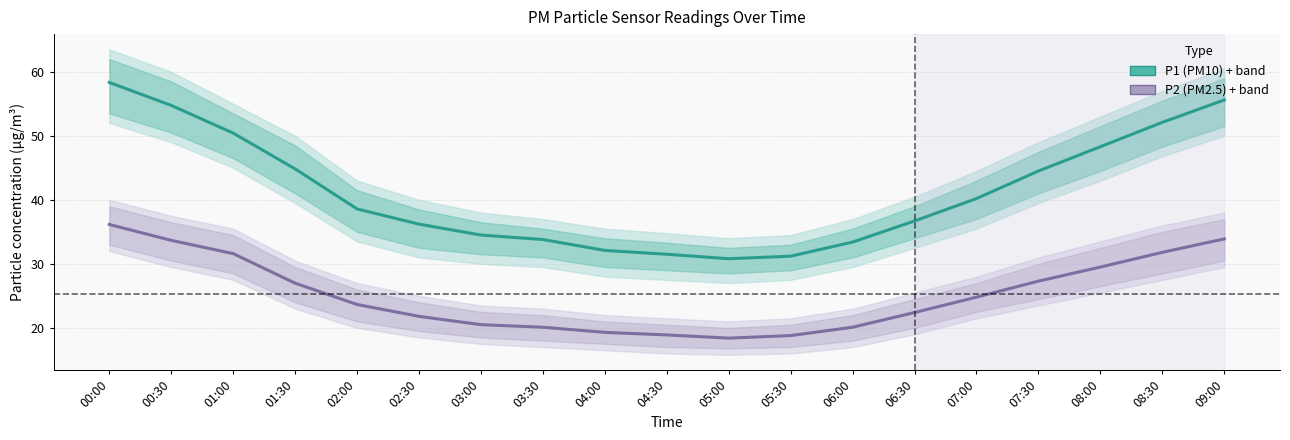

Is it true that P2 (PM2.5) equals 29.8 at 06:00?

False